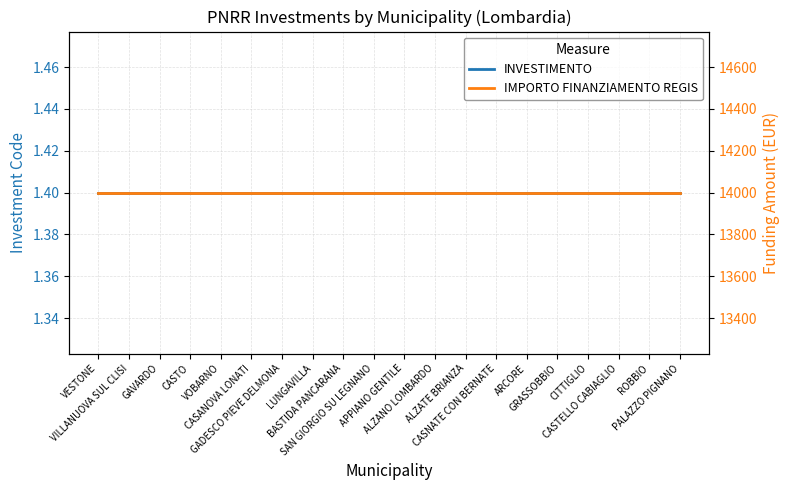

What is the value of the INVESTIMENTO point at the 14th from the left?

1.4